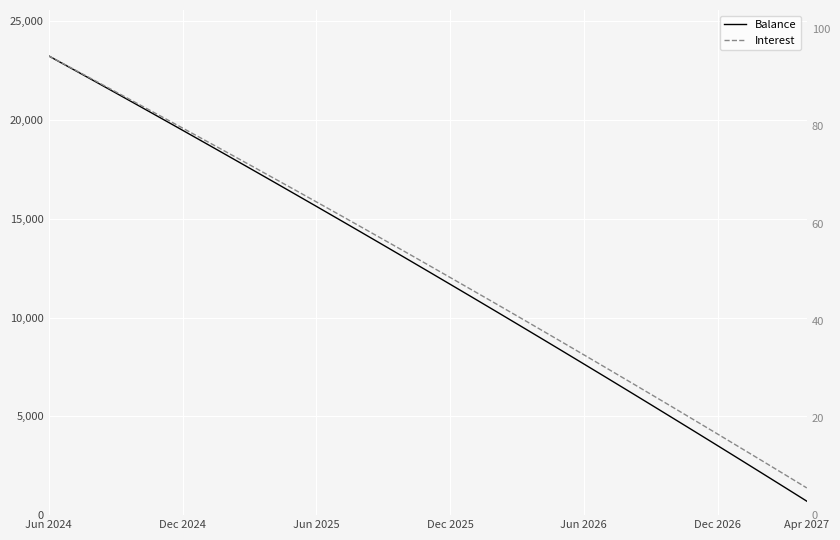

Which has a higher value, 32 or Jun 2024?

Jun 2024